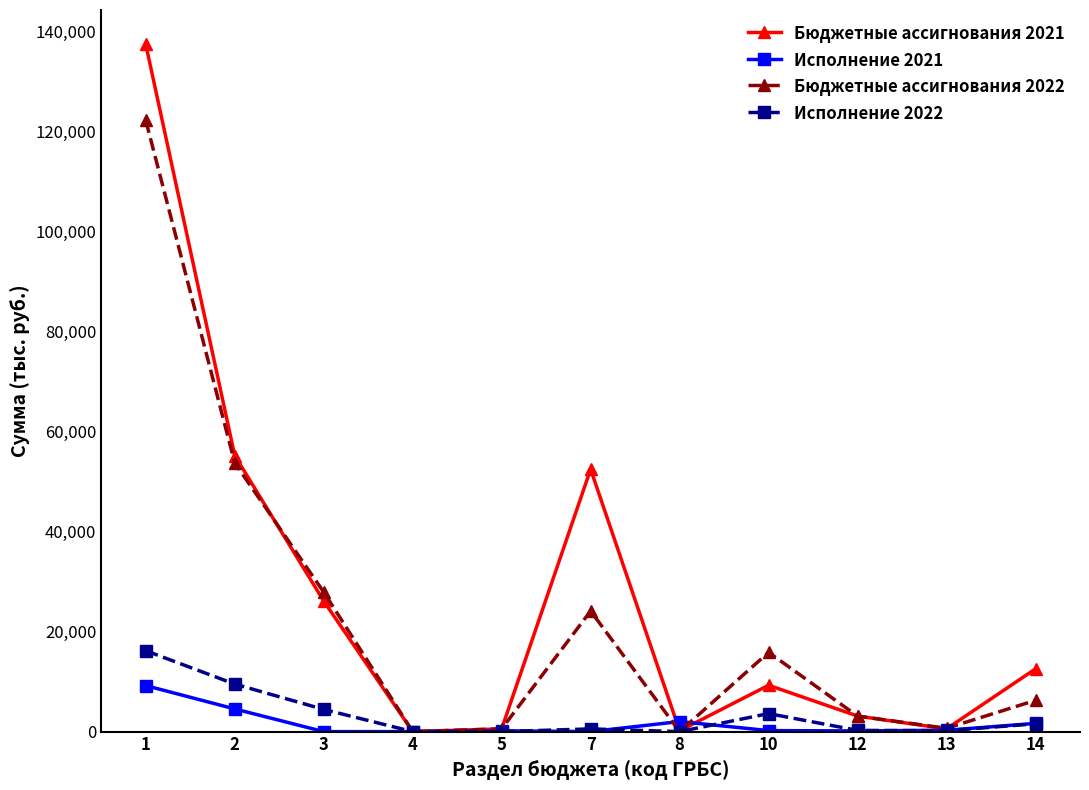

At 1, list the series in order from largest to smallest.

Бюджетные ассигнования 2021, Бюджетные ассигнования 2022, Исполнение 2022, Исполнение 2021